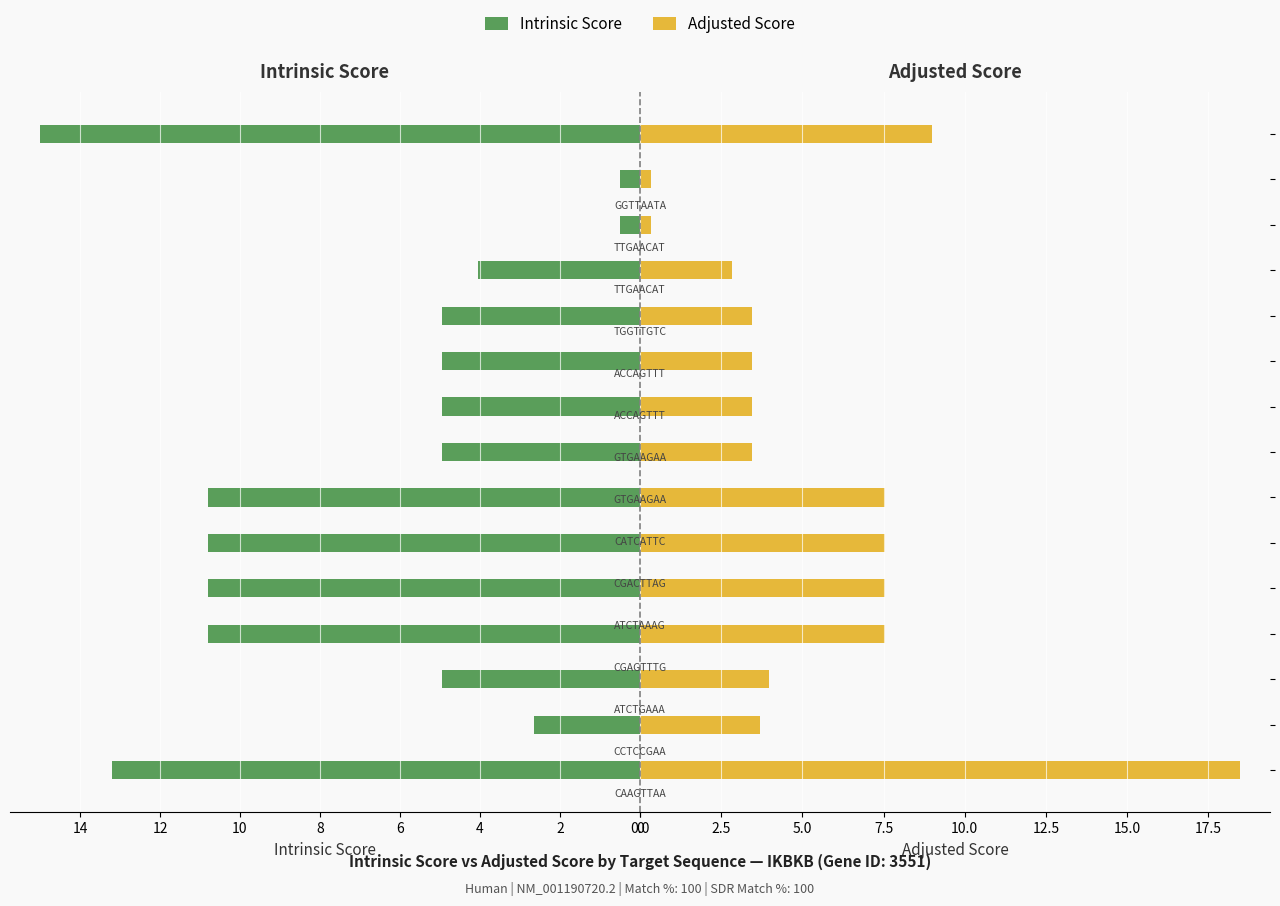

What are all the series names shown in the legend?

Intrinsic Score, Adjusted Score